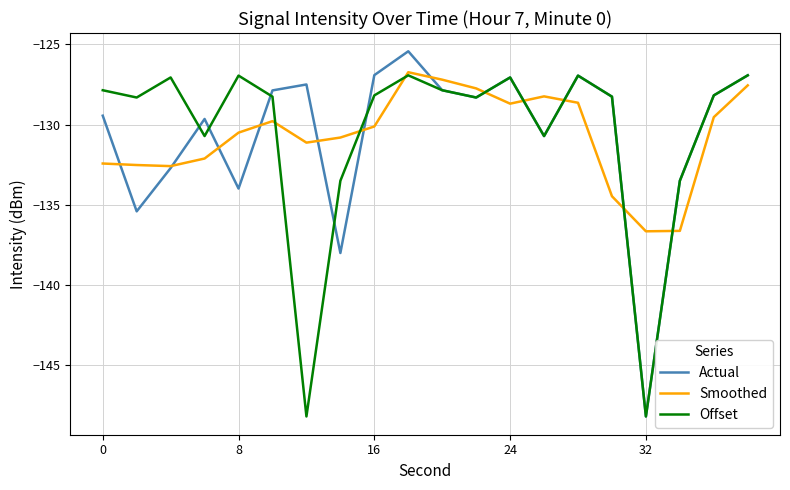

What is the smallest value displayed?

-148.2